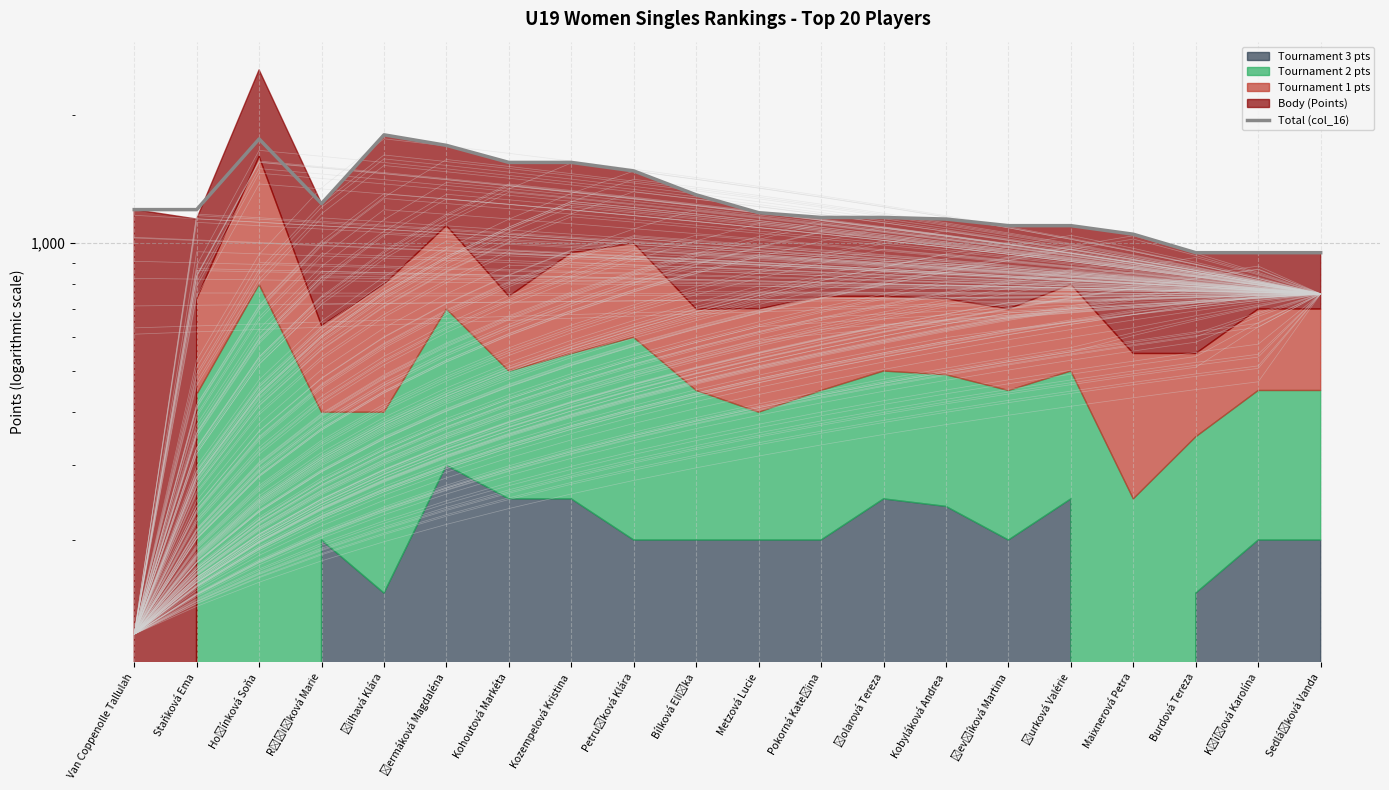

What value does the data have at Kozempelová Kristina, to the nearest 10?

1550